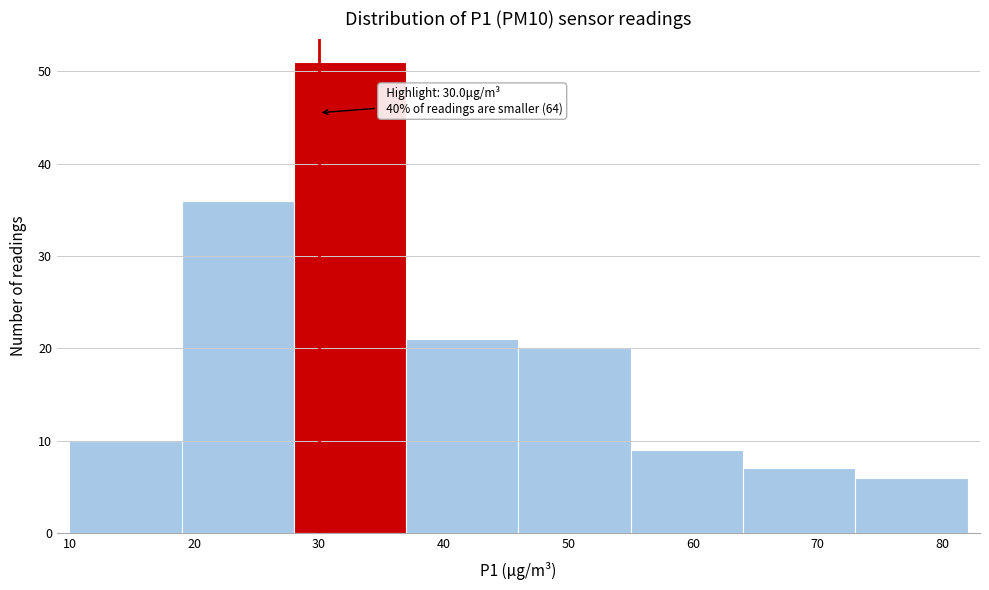

Over which range of the x-axis is the bar tallest?

28 to 37